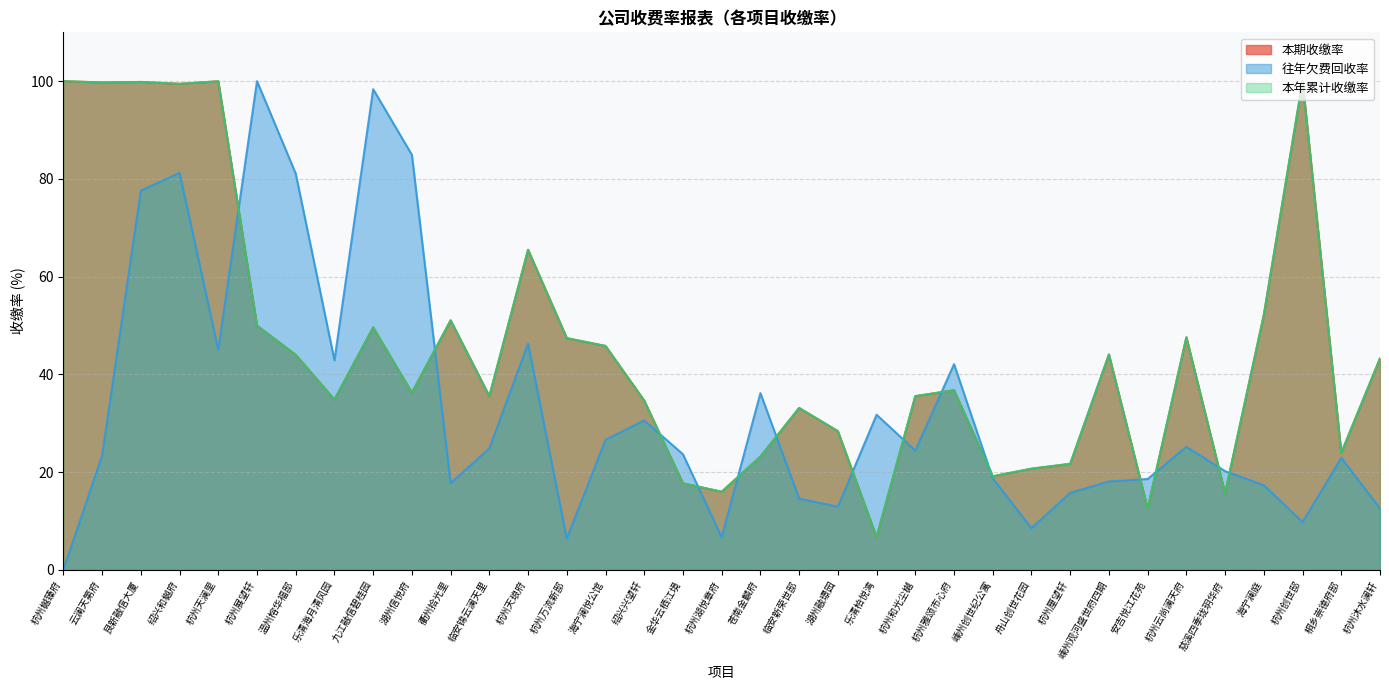

Where is 往年欠费回收率 nearest to the value 50?

杭州天琅府